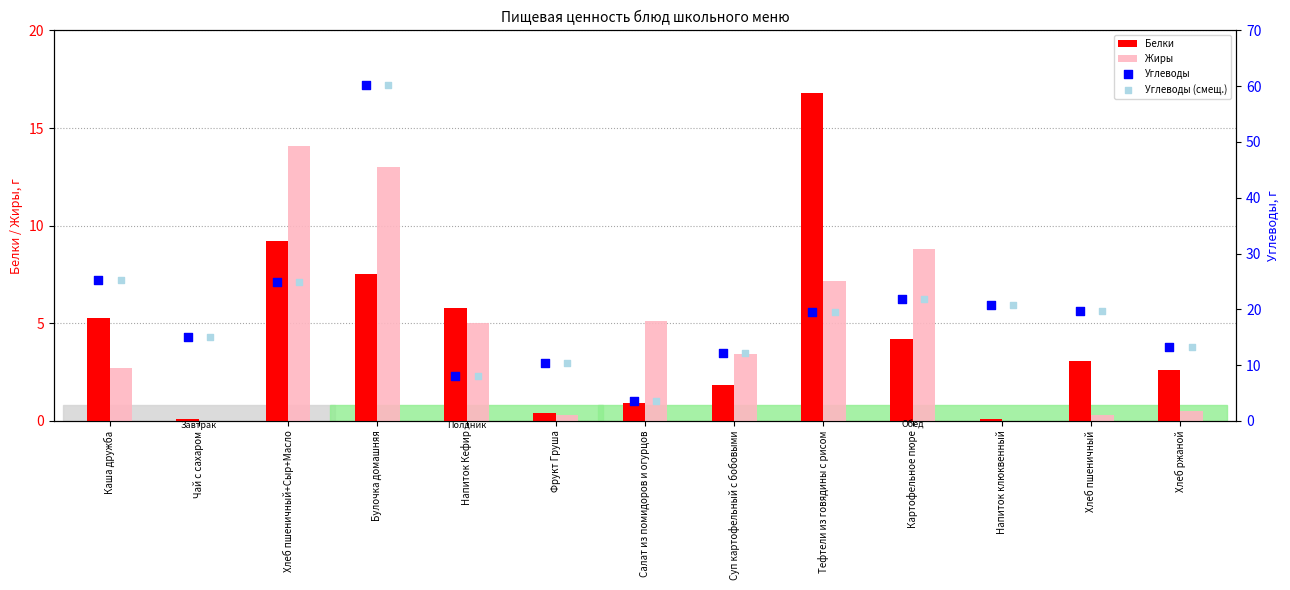

Is the value of Белки at Хлеб ржаной greater than the value of Жиры at Картофельное пюре?

No